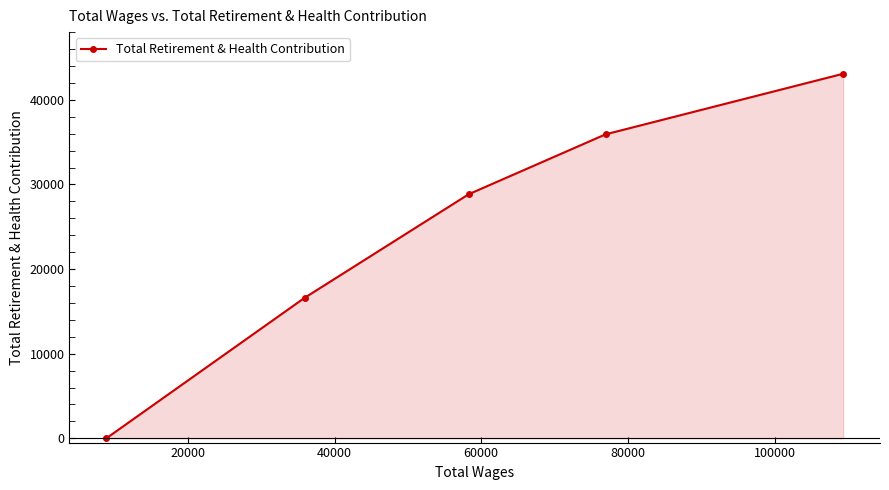

How many values are below 28846?

2